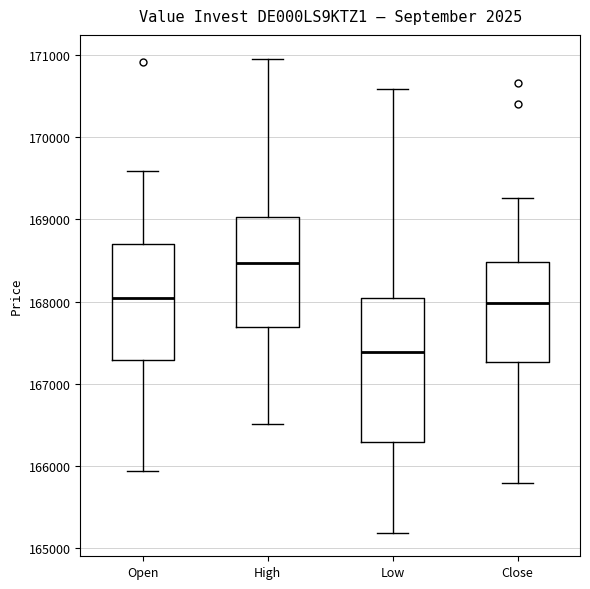

Where is the upper edge of the box for Low on the y-axis? The values are not printed on the chart, so give them approximately, as read against the axis.

168000